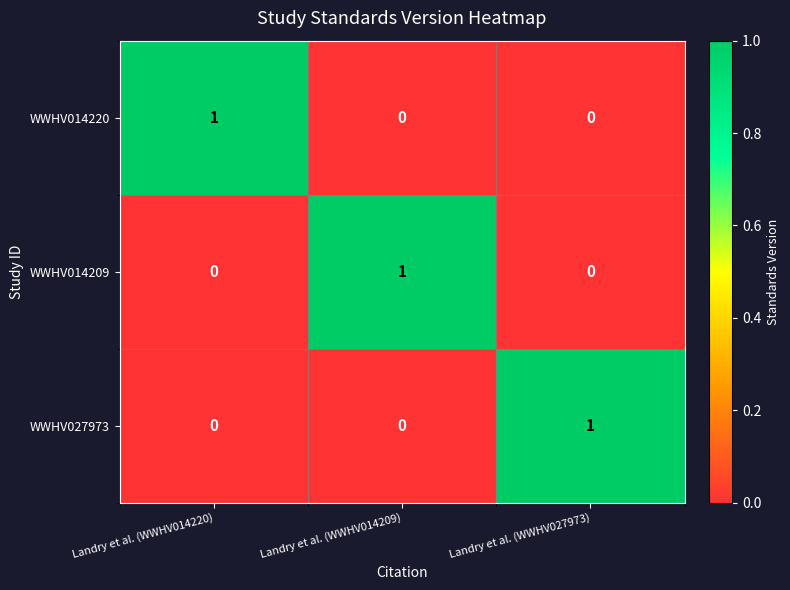

At how many categories does at least one series exceed 0?

3